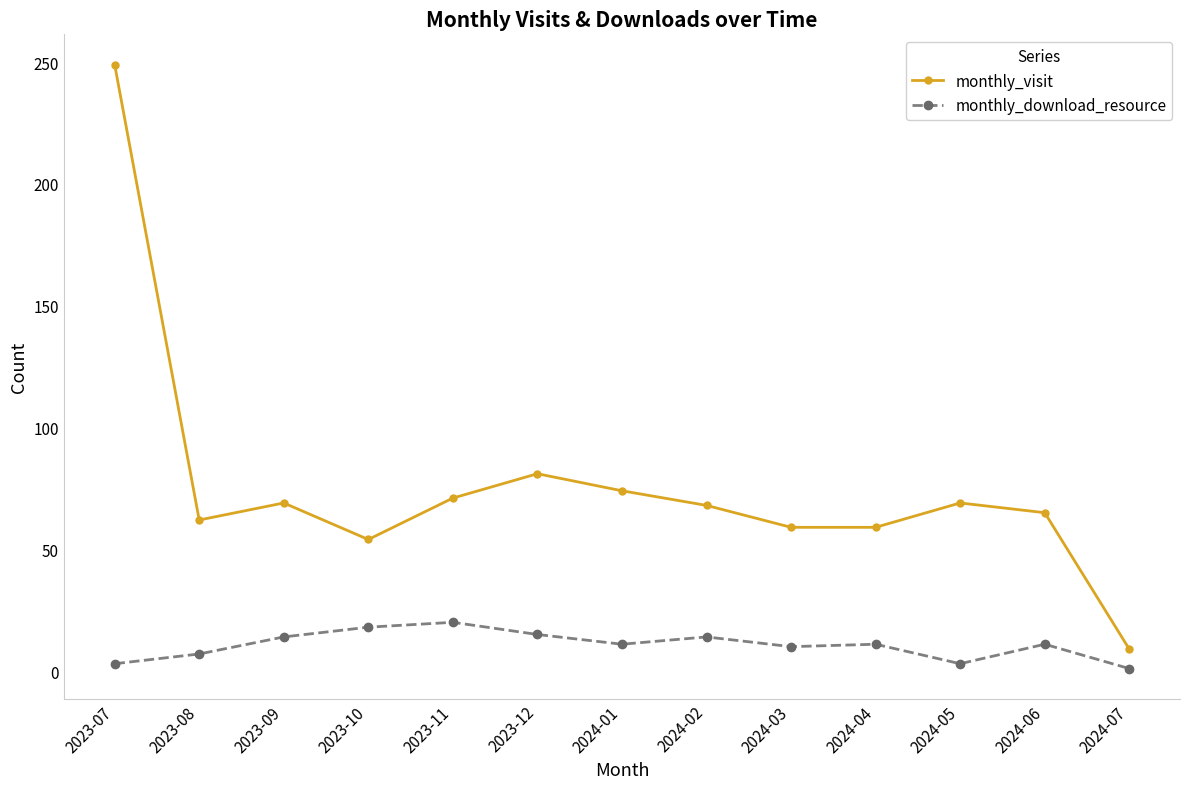

At which category does the chart reach its peak across all series?

2023-07